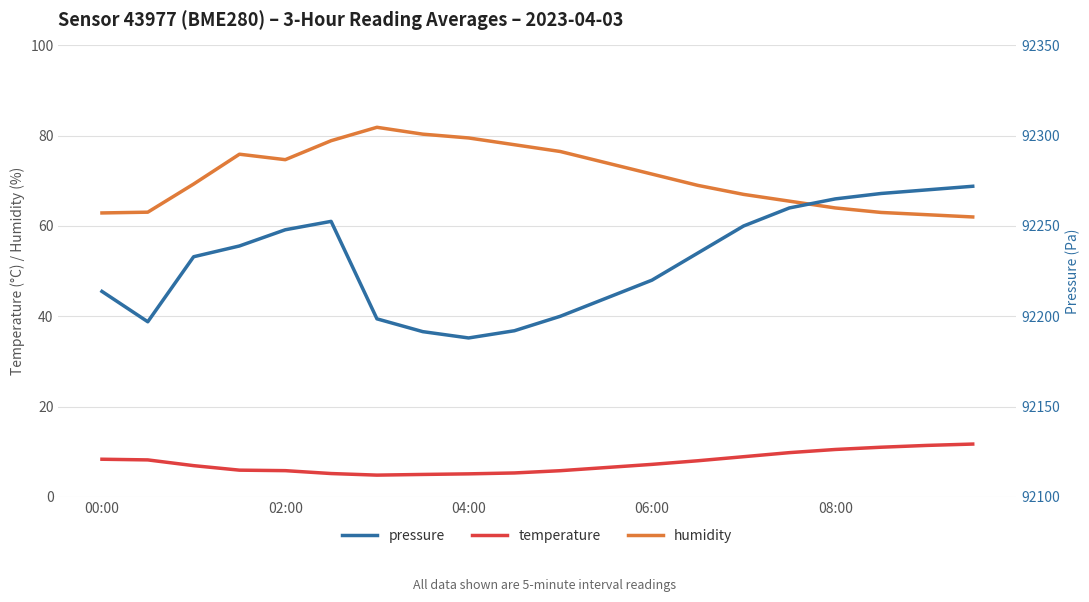

What is the minimum value for humidity?

62.0